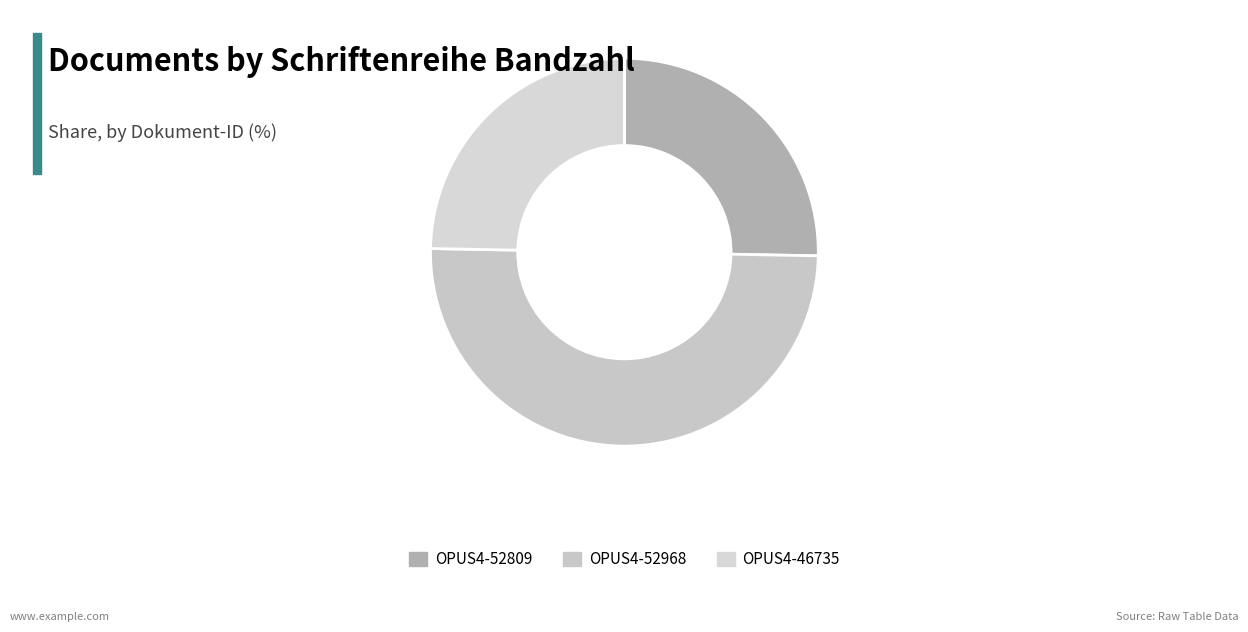

Does OPUS4-46735 represent more than half of the total?

No